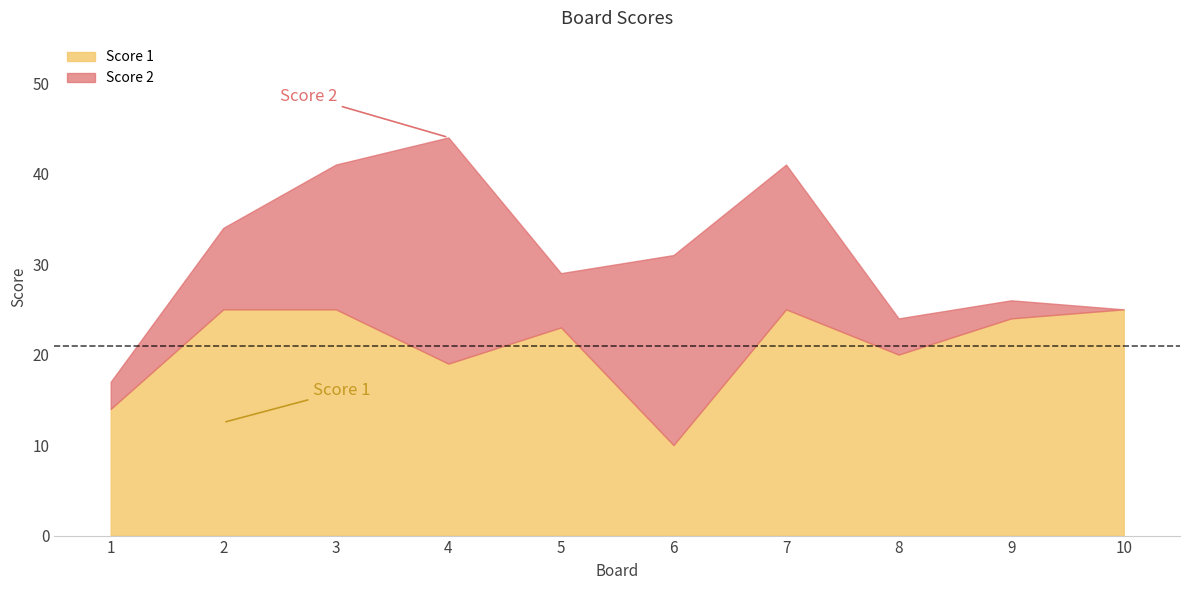

Does the chart display data point markers on the line(s)?

No